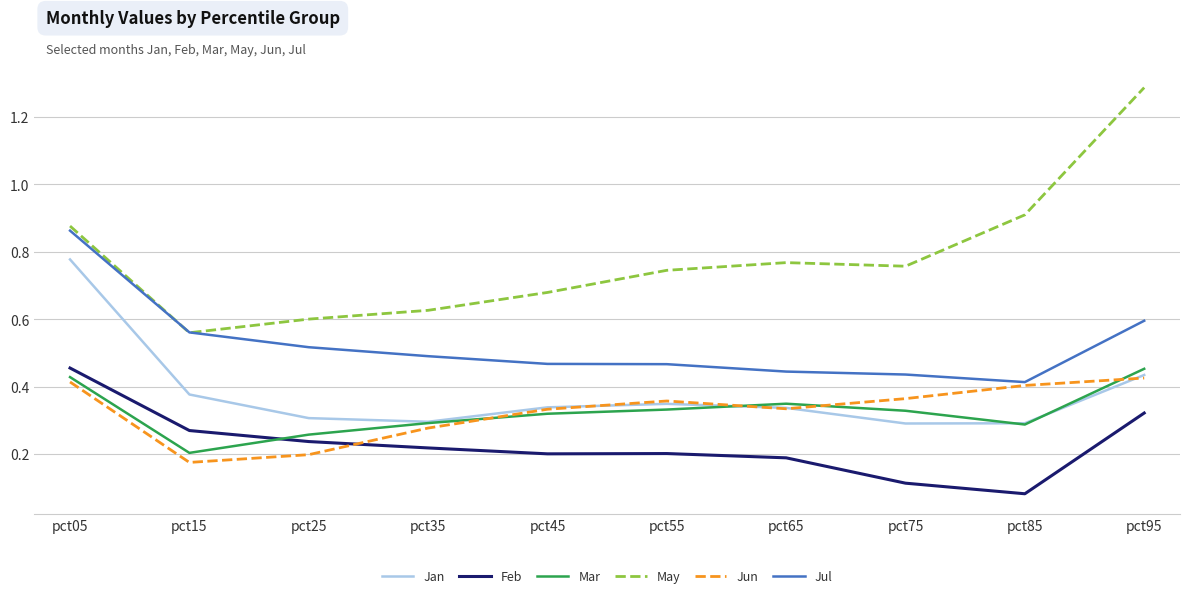

Which series has the largest range (max minus min)?

May